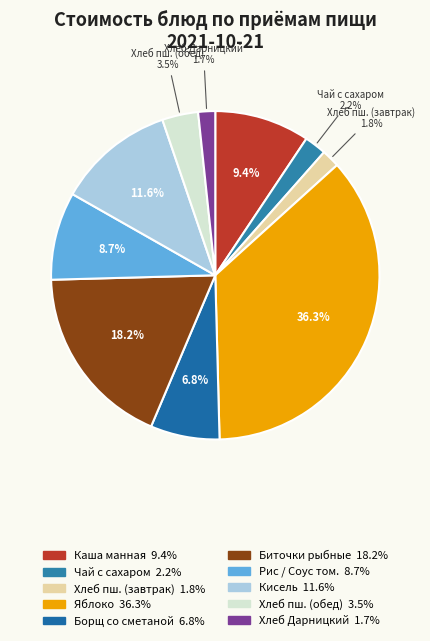

How many segments does this pie chart have?

10